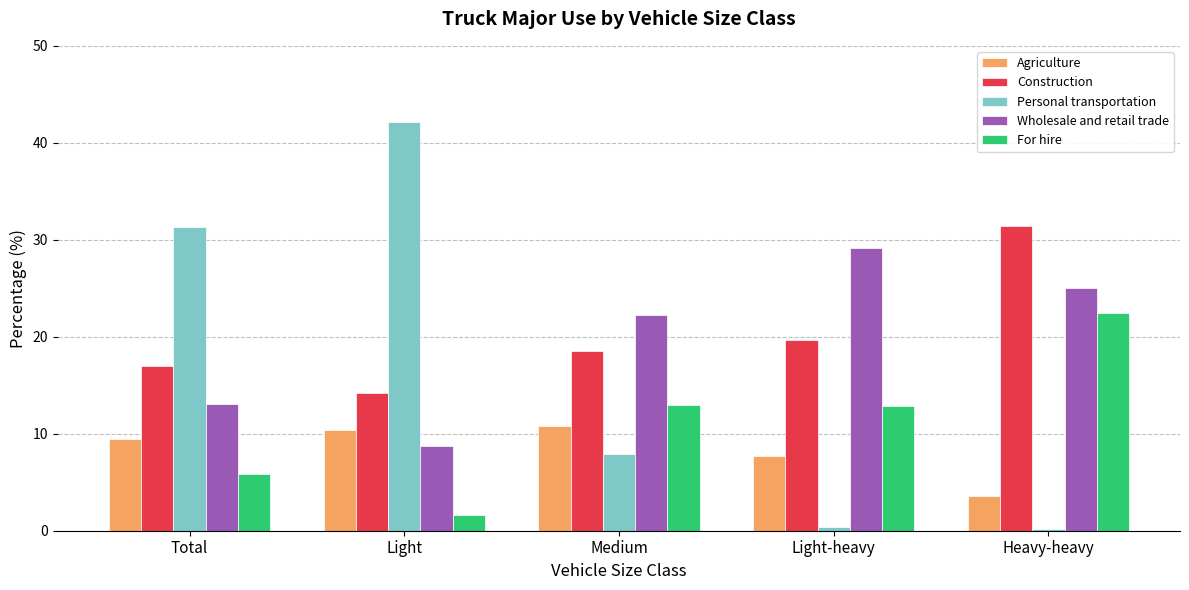

What is the sum of all Agriculture values?

42.0